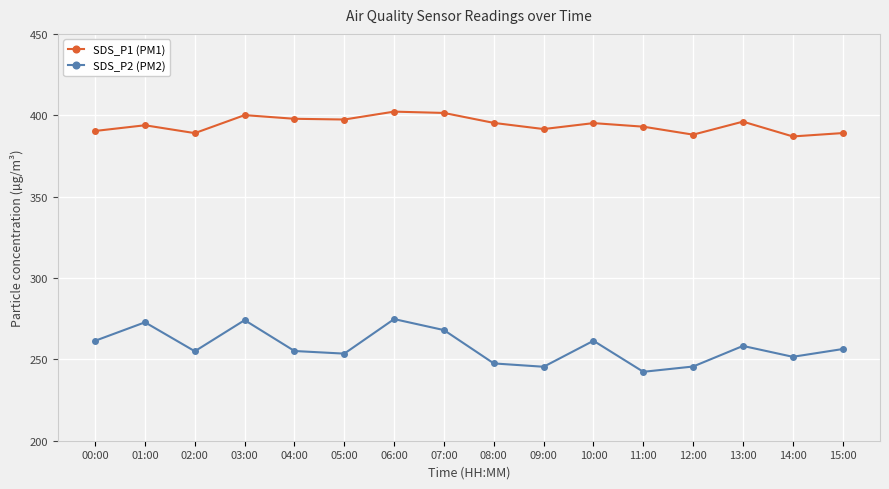

True or false: SDS_P2 (PM2) and SDS_P1 (PM1) cross at least once.

False